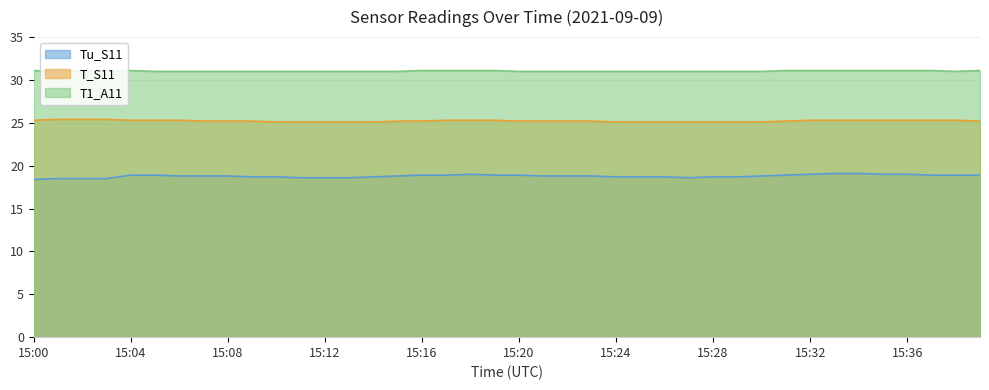

What is the minimum value shown in the chart?

18.4